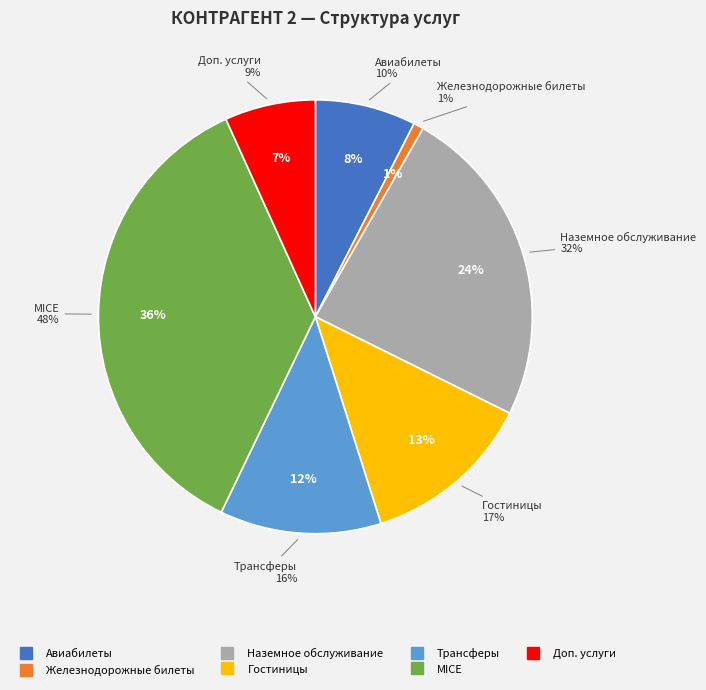

Which category has the biggest portion of the pie?

MICE